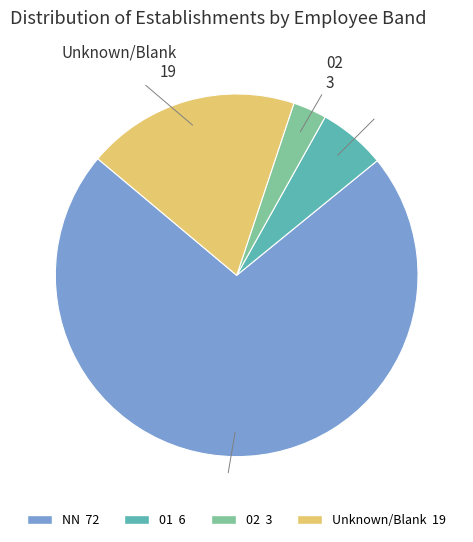

Is there a majority slice in this chart?

Yes